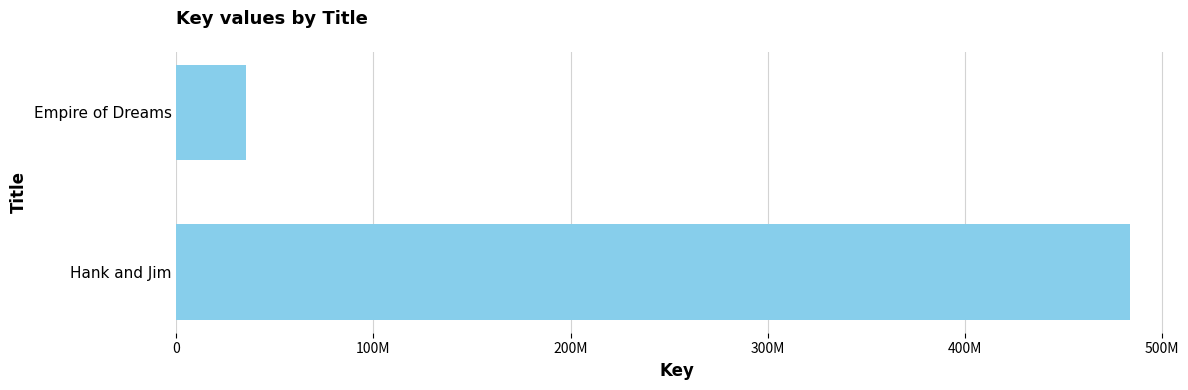

Does the chart contain any negative values?

No